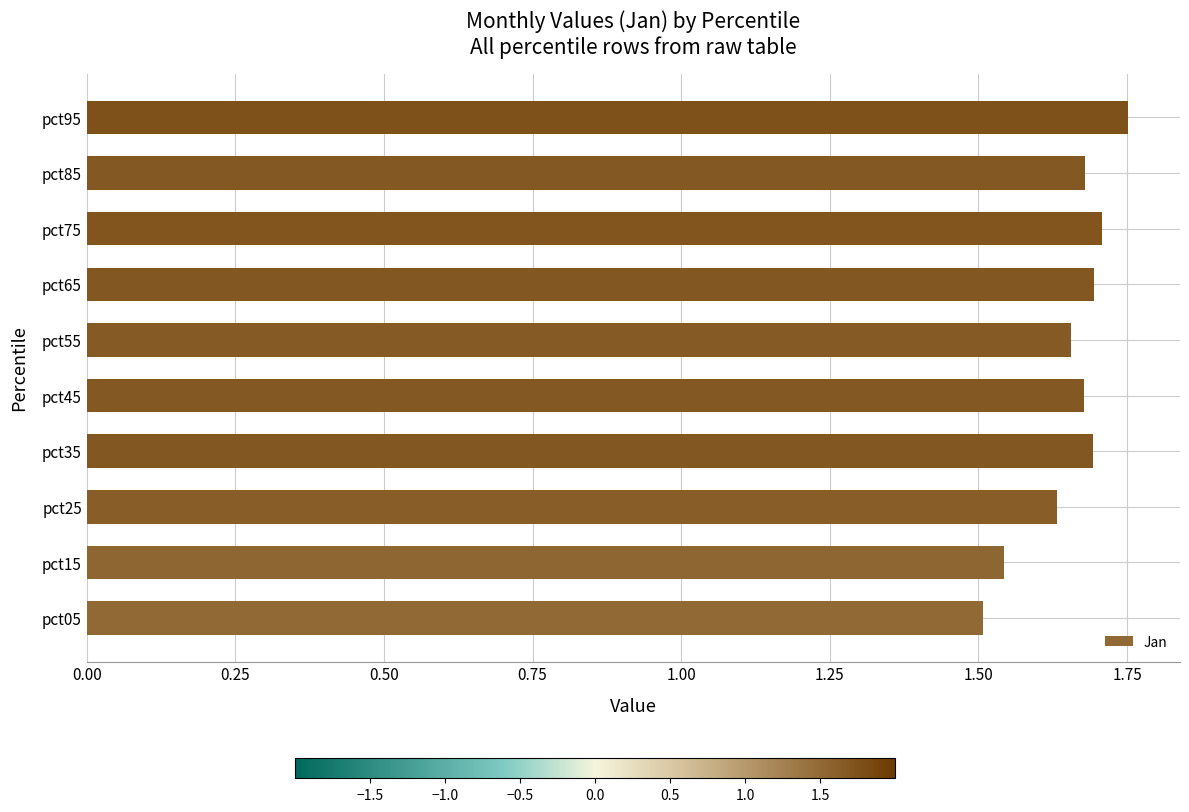

Approximately how many times larger is the value at pct25 compared to pct15?

1.1